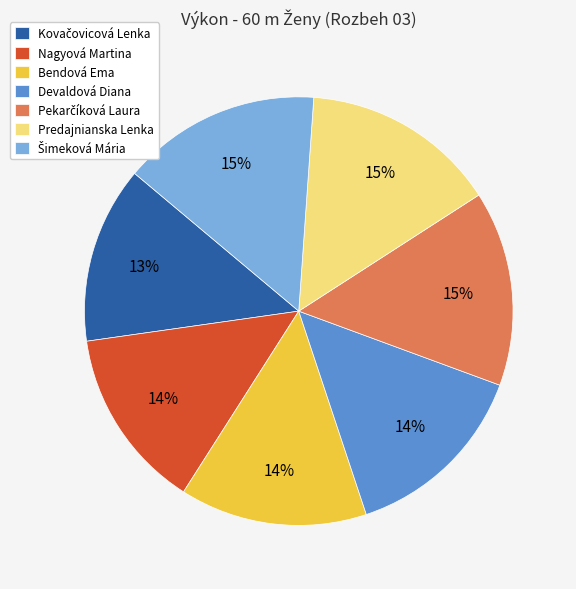

True or false: Bendová Ema accounts for 14% of the total.

True